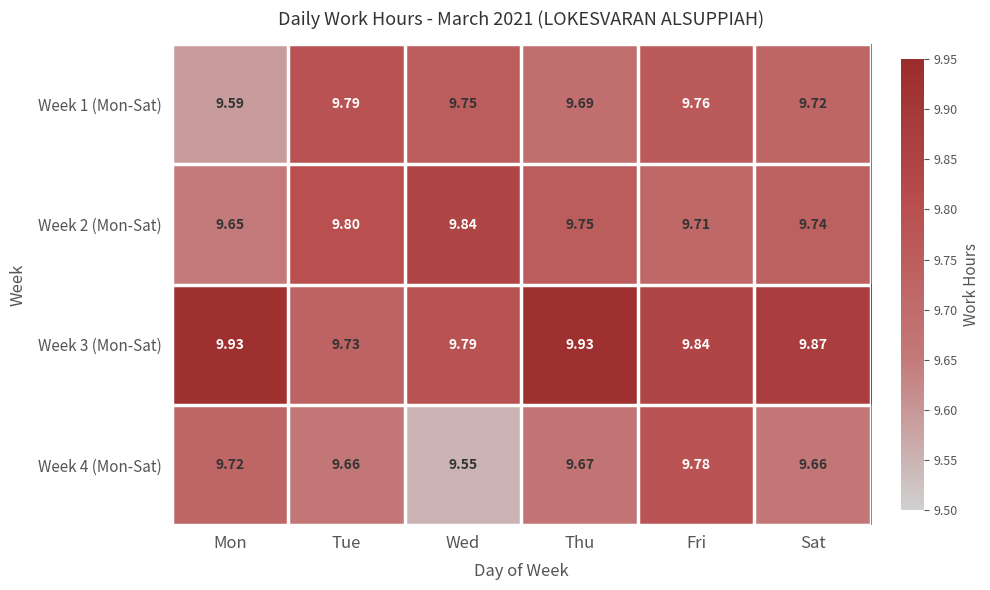

At which category is the sum across all series the highest?

Fri